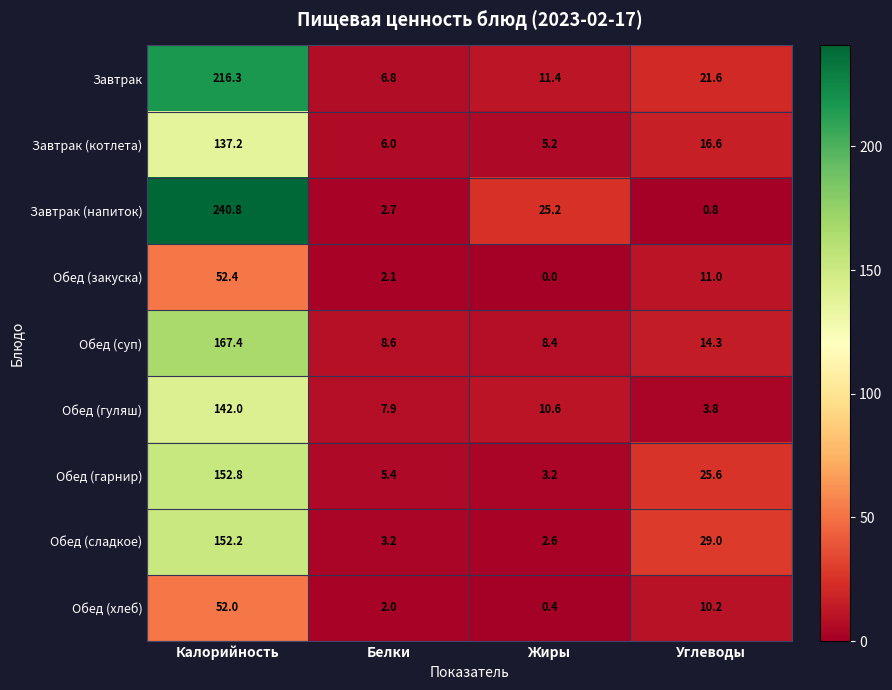

Is it true that Обед (закуска) equals 25.8 at Жиры?

False